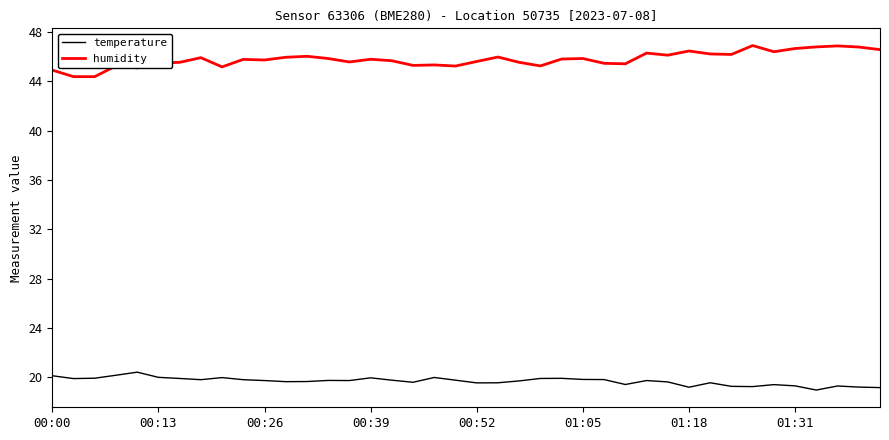

True or false: humidity and temperature intersect in this chart.

False